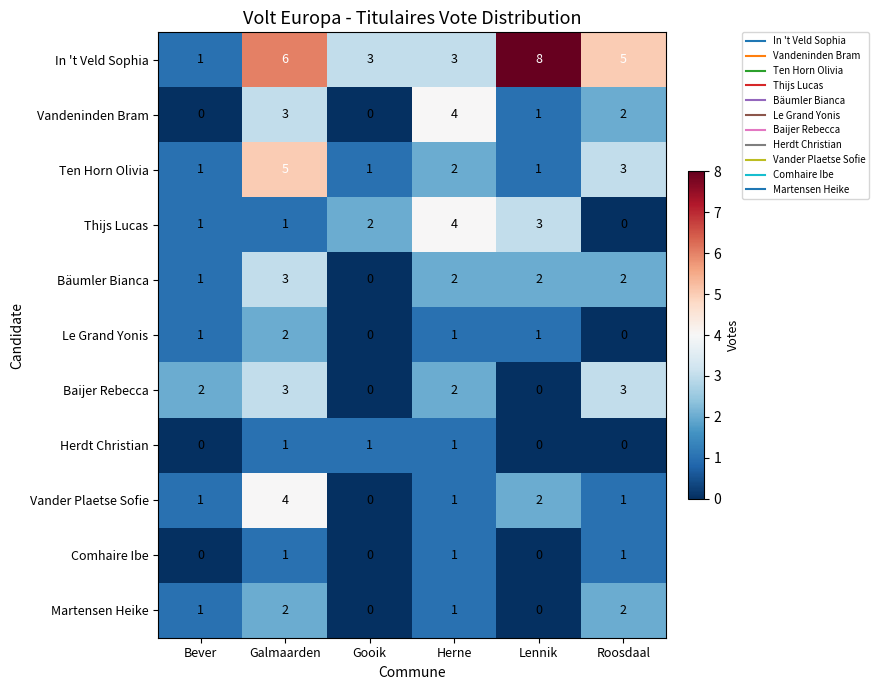

What is the total value across all series at Roosdaal?

19